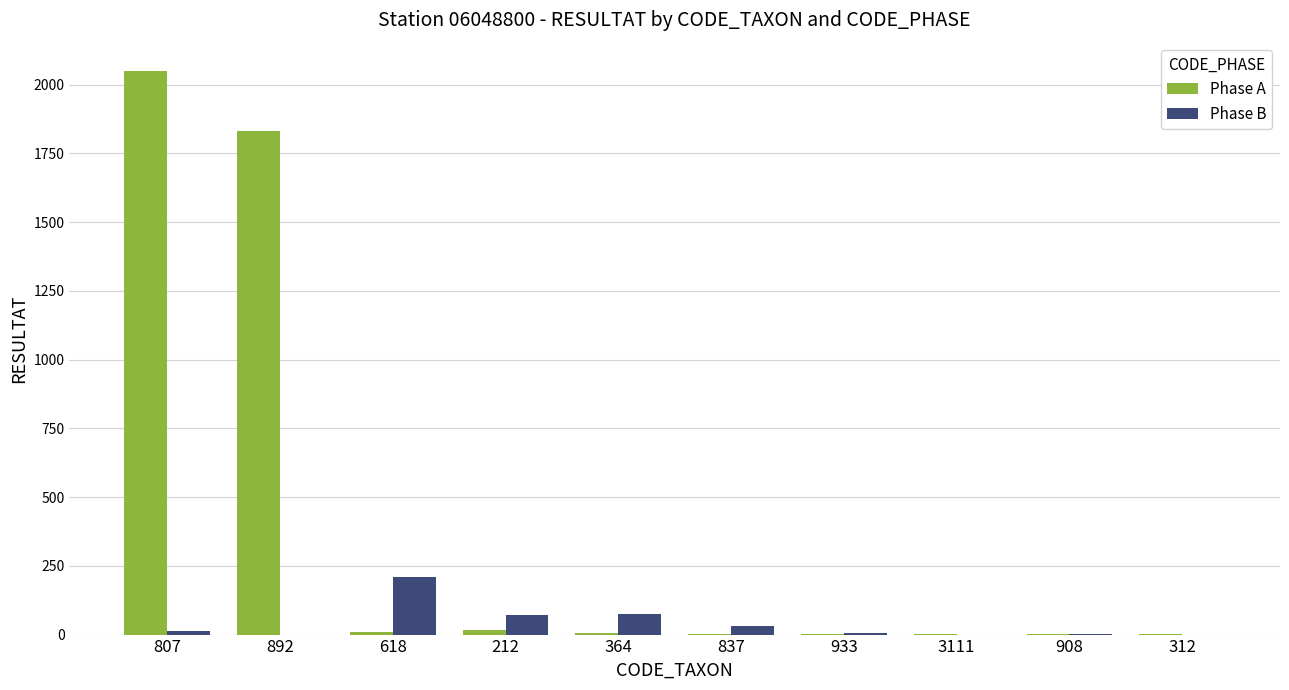

Which series has the largest total across all categories?

Phase A